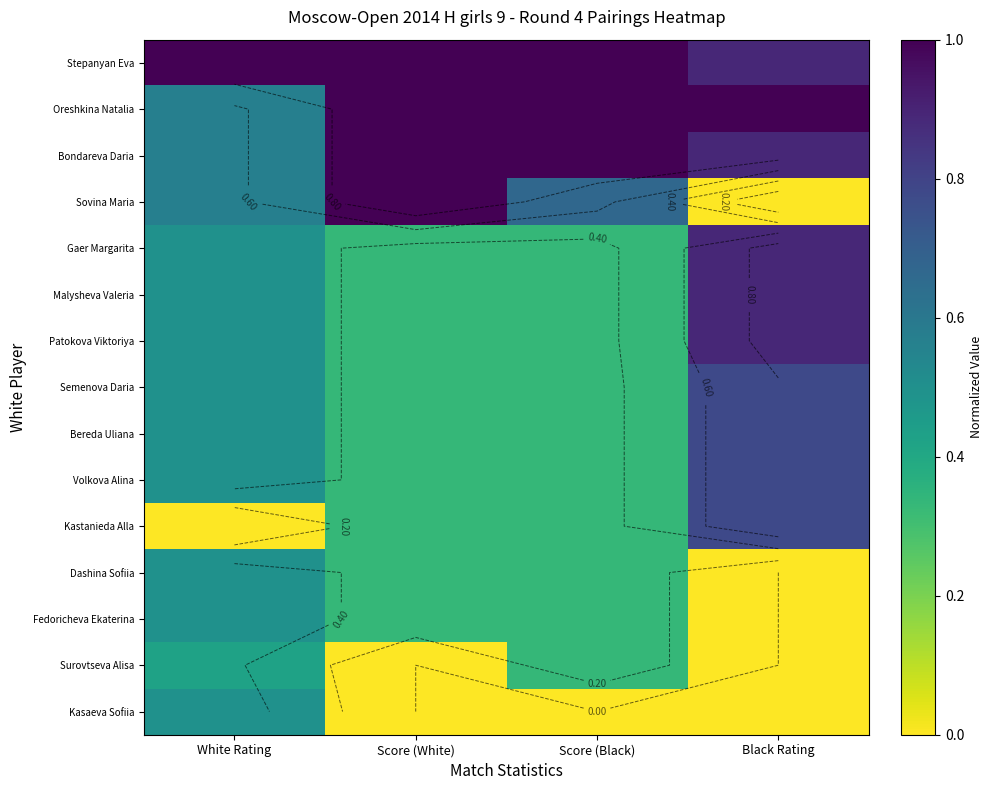

True or false: Bereda Uliana has a value of 0.2 at Black Rating.

False